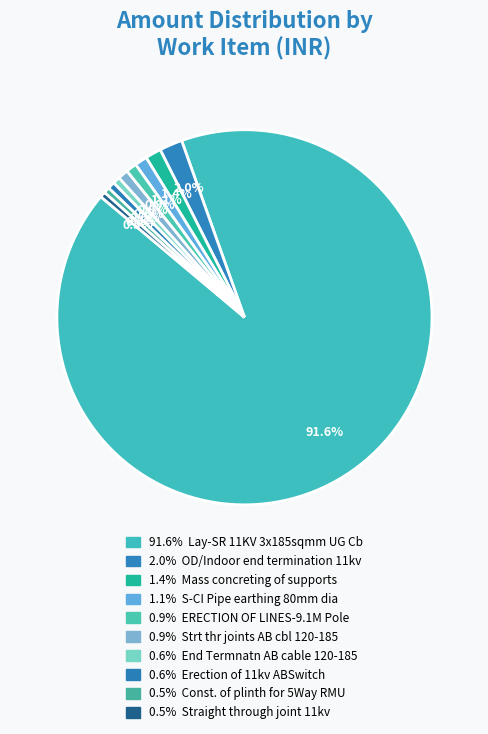

What is the smallest slice in the pie chart?

Straight through joint 11kv